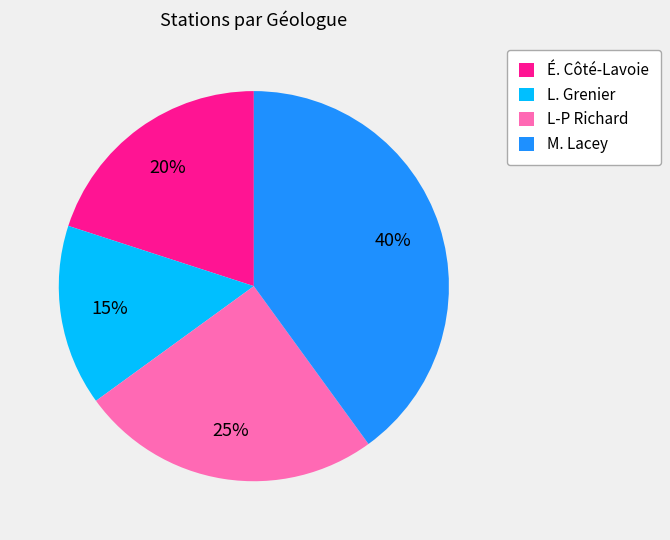

Does any single category account for the majority?

No